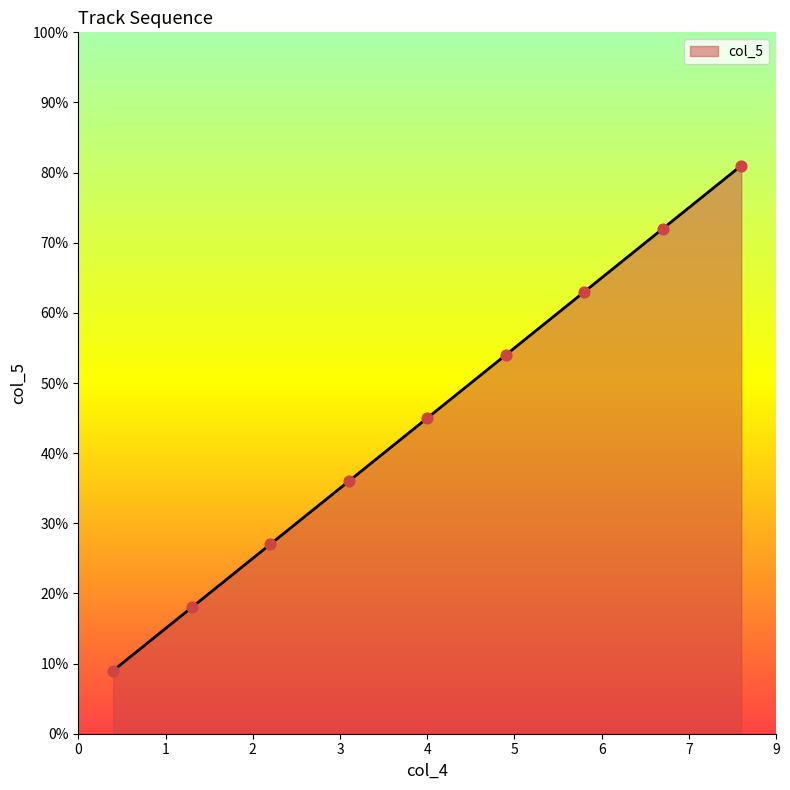

What is the ratio of the value at 1 to the value at 1?

2.3